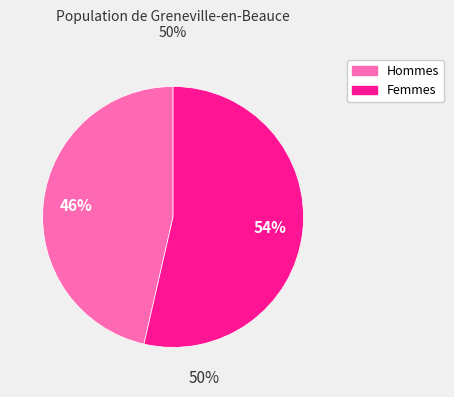

Does any single category account for the majority?

Yes